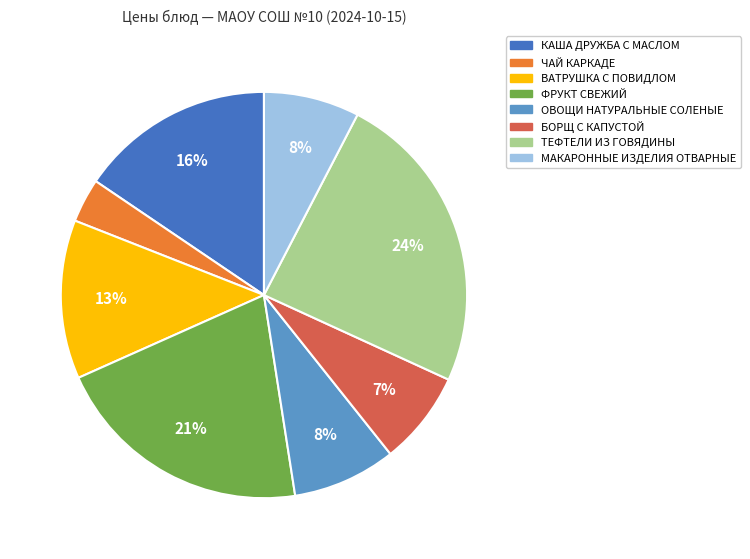

Do КАША ДРУЖБА С МАСЛОМ and ТЕФТЕЛИ ИЗ ГОВЯДИНЫ together represent more than half of the pie?

No